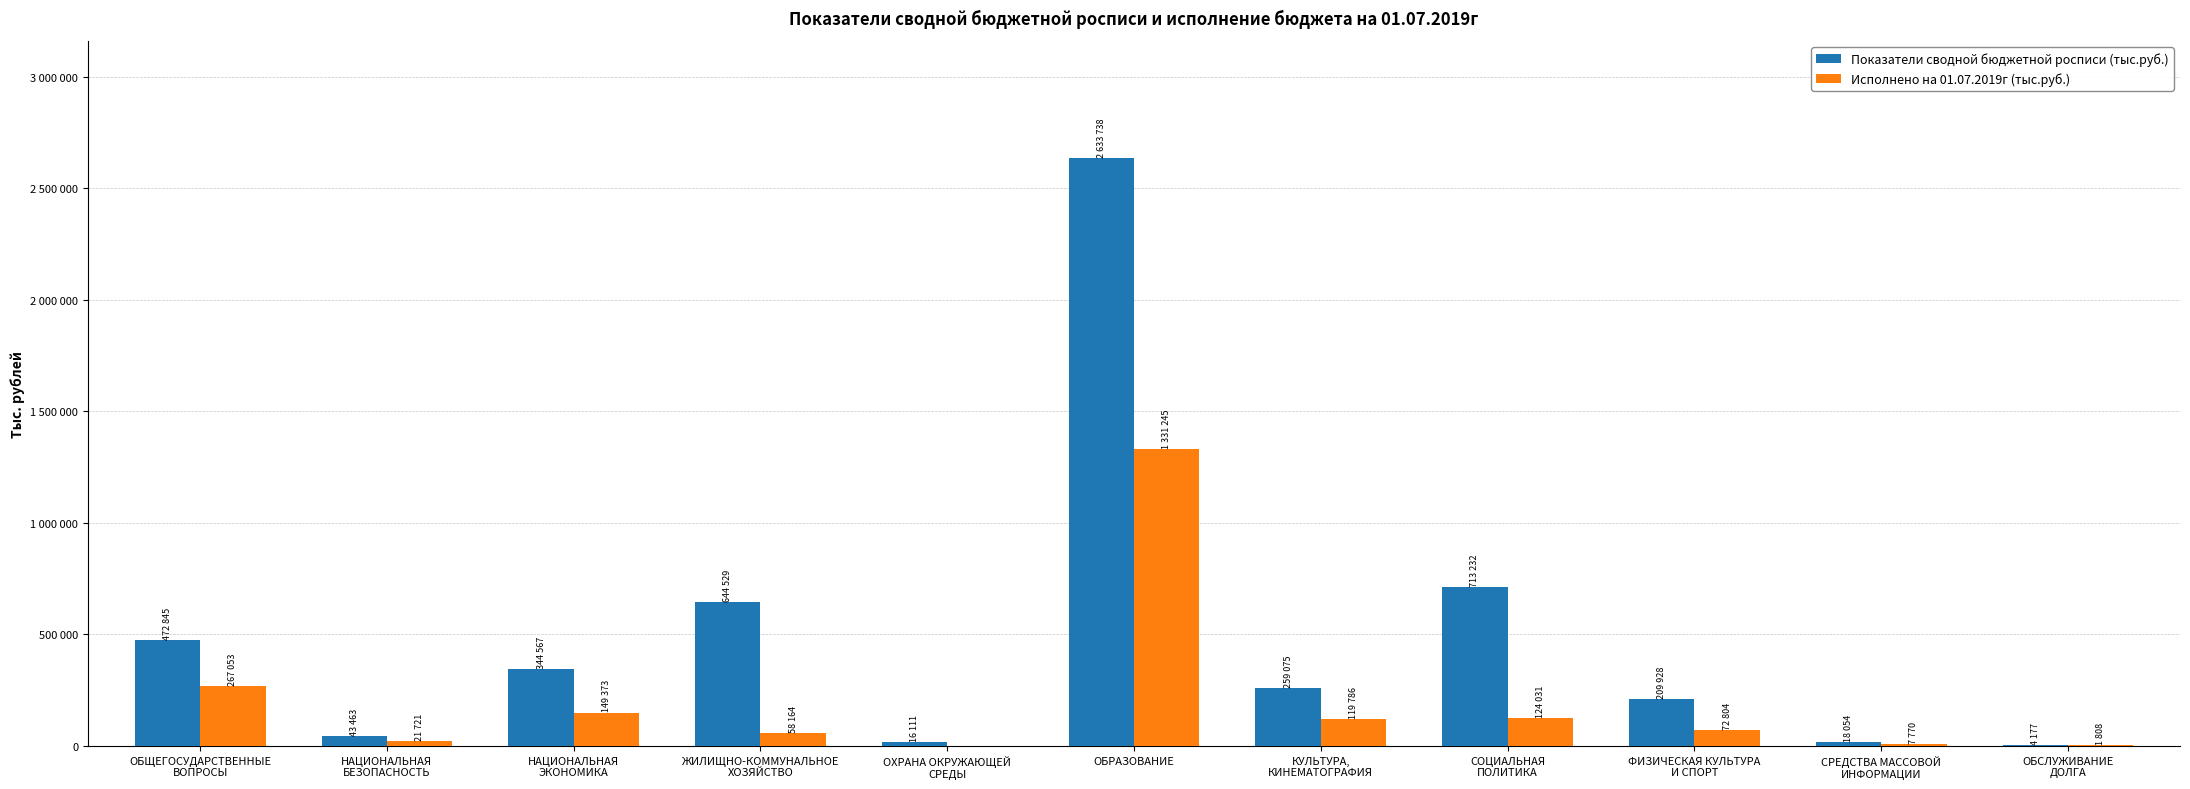

What is the difference between the highest and lowest values at КУЛЬТУРА,
КИНЕМАТОГРАФИЯ?

139288.4